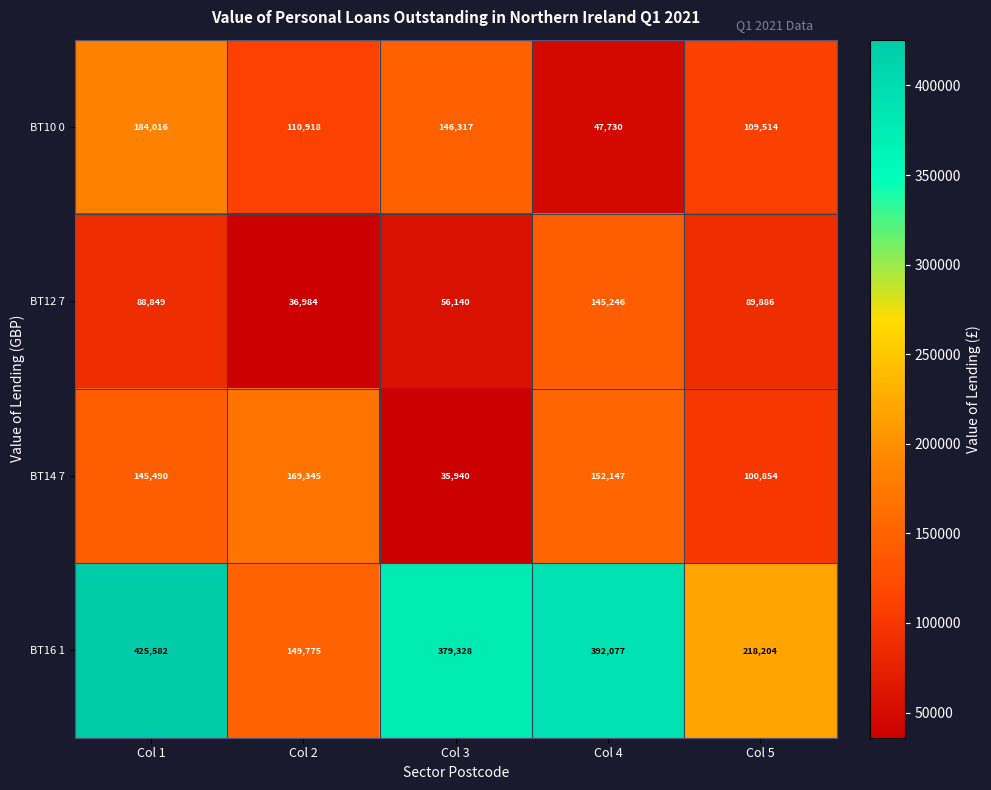

Which series has the largest total across all categories?

BT16 1